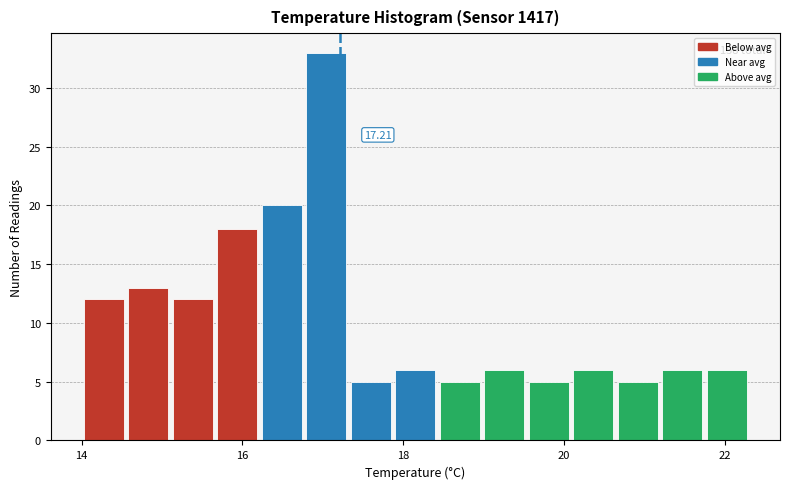

Around what value on the x-axis is the tallest bar? Give the approximate position of its centre, as read against the axis.

17.0